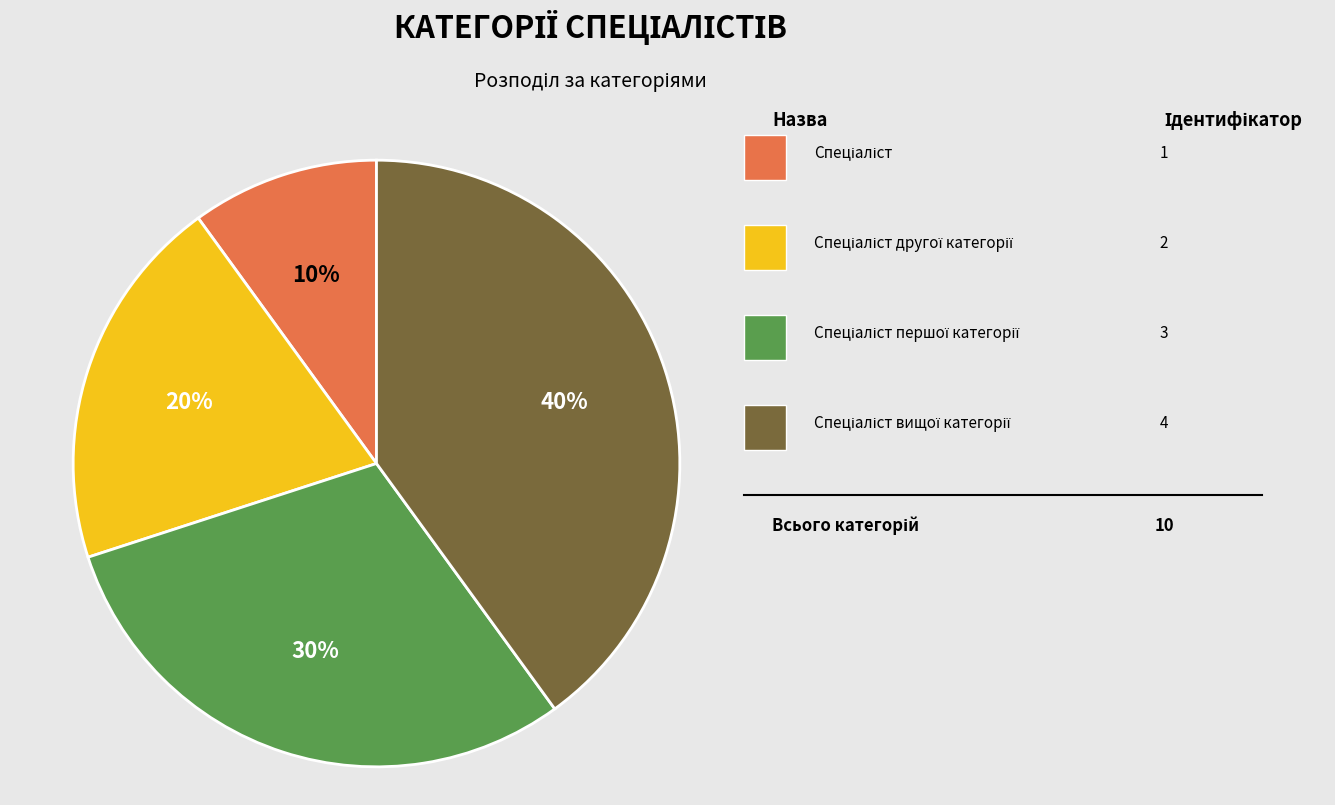

To the nearest percent, what is the difference between the largest and smallest slice percentages?

30%